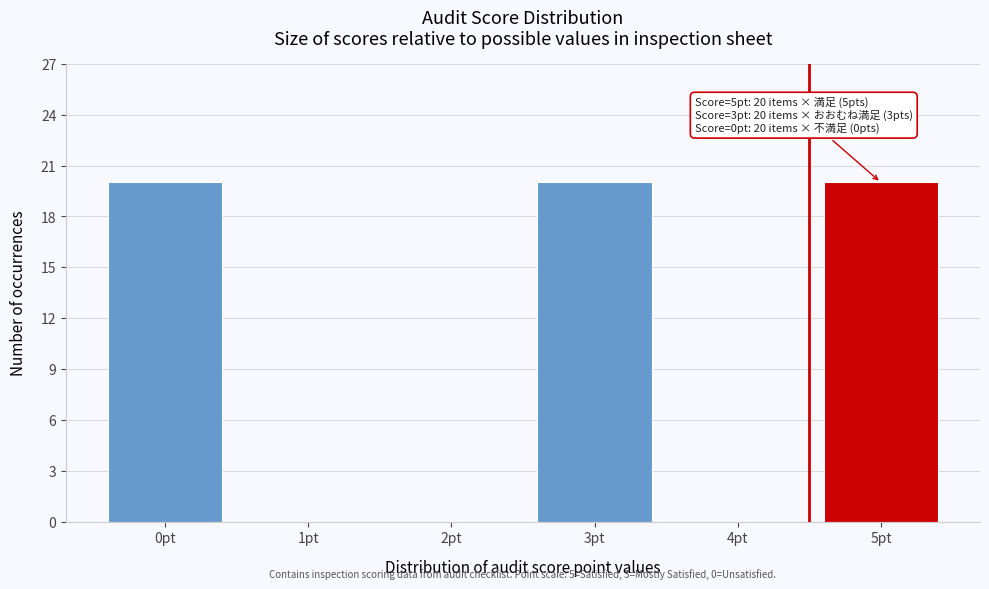

Reading left to right, list all the values displayed in this chart.

0pt=20	1pt=0	2pt=0	3pt=20	4pt=0	5pt=20